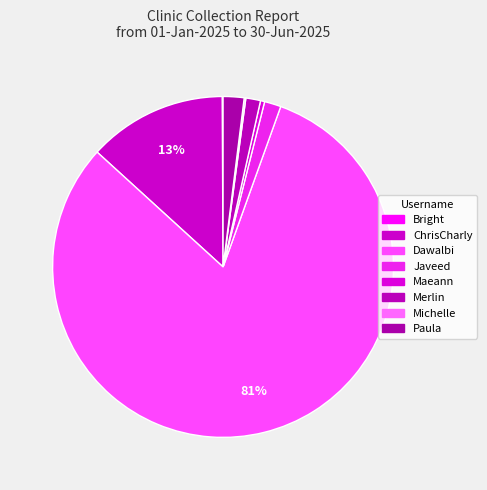

Which category has the biggest portion of the pie?

Dawalbi